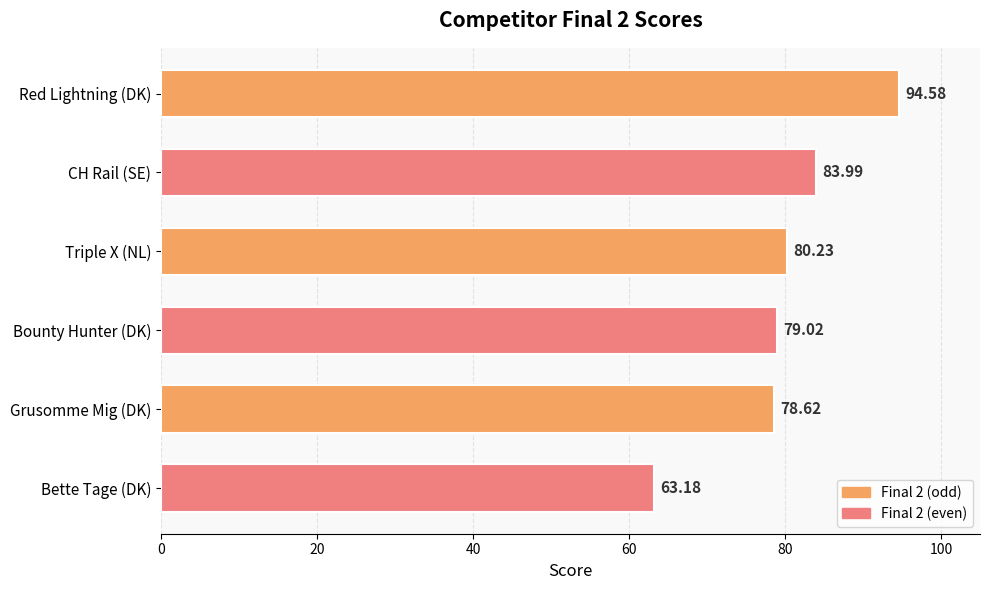

Which label corresponds to the largest value in the chart?

Red Lightning (DK)